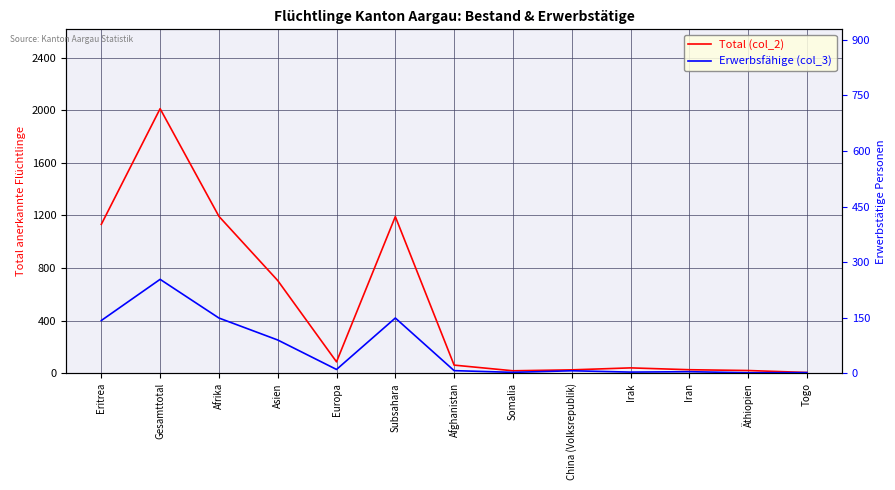

Does the chart display data point markers on the line(s)?

No